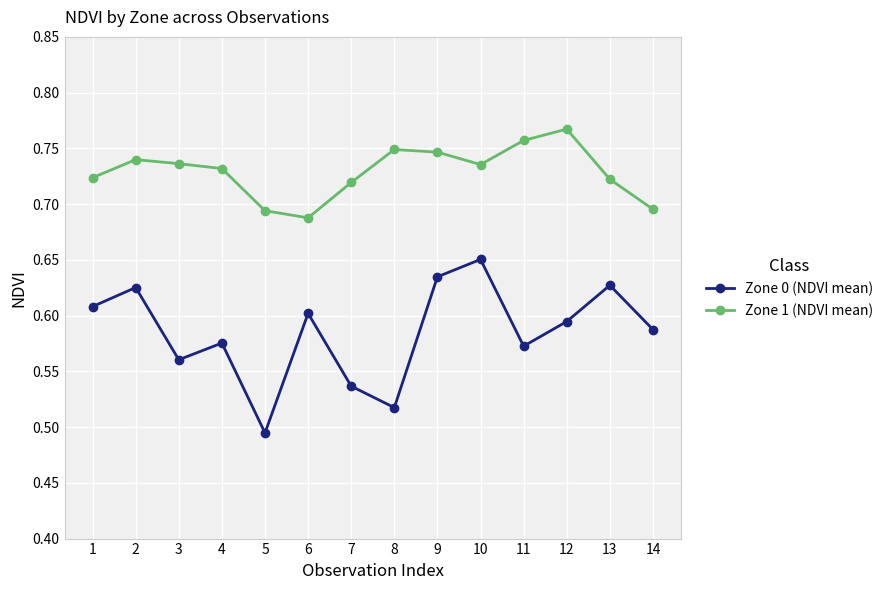

At which label does Zone 0 (NDVI mean) reach its minimum?

5